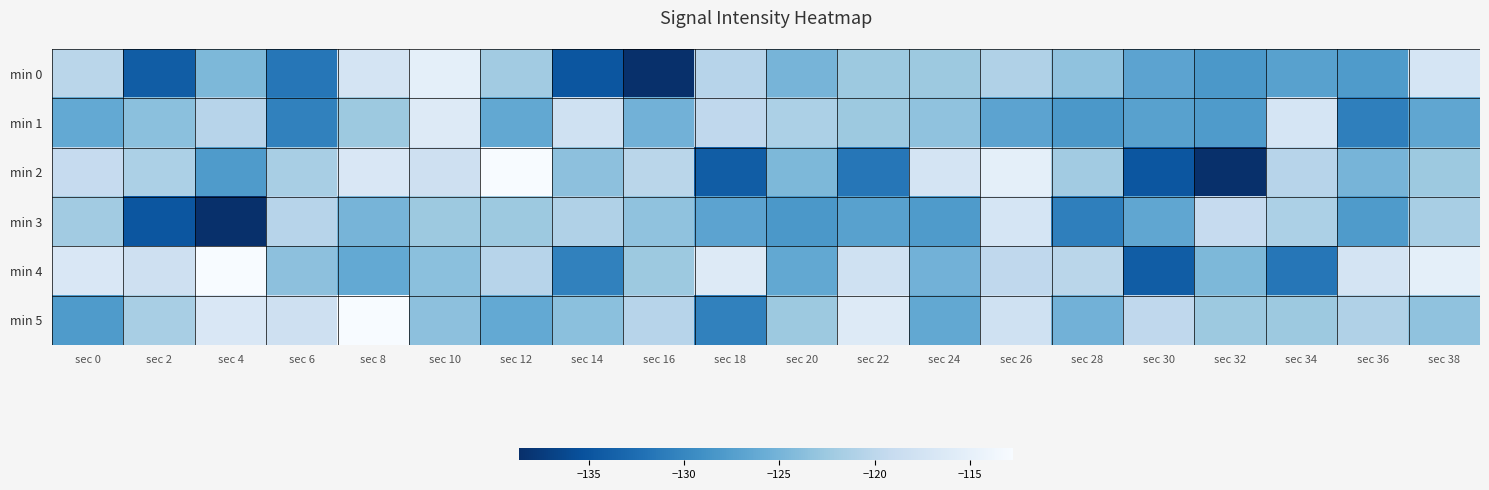

Which has a higher value, sec 32 or sec 38?

sec 38